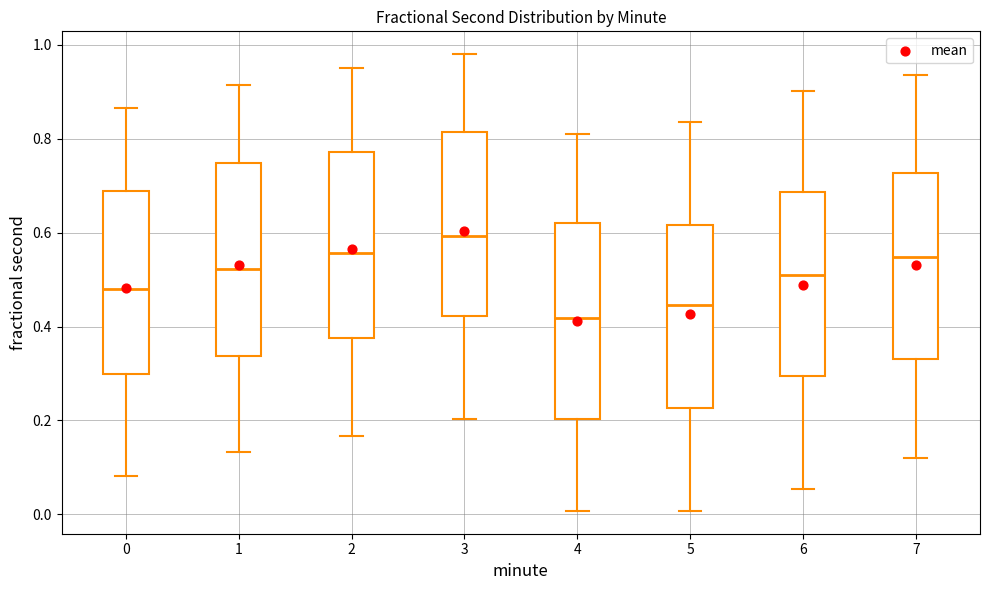

Reading left to right, transcribe this box plot: for each box, give where its median line is, the range the box spans, and where its two whiskers end, as read against the y-axis. The values are not printed on the chart, so give them approximately, as read against the axis.

0: median 0.48, box 0.30 to 0.68, whiskers 0.08 to 0.86
1: median 0.52, box 0.34 to 0.74, whiskers 0.14 to 0.92
2: median 0.56, box 0.38 to 0.78, whiskers 0.16 to 0.96
3: median 0.60, box 0.42 to 0.82, whiskers 0.20 to 0.98
4: median 0.42, box 0.20 to 0.62, whiskers 0.00 to 0.82
5: median 0.44, box 0.22 to 0.62, whiskers 0.00 to 0.84
6: median 0.52, box 0.30 to 0.68, whiskers 0.06 to 0.90
7: median 0.54, box 0.34 to 0.72, whiskers 0.12 to 0.94